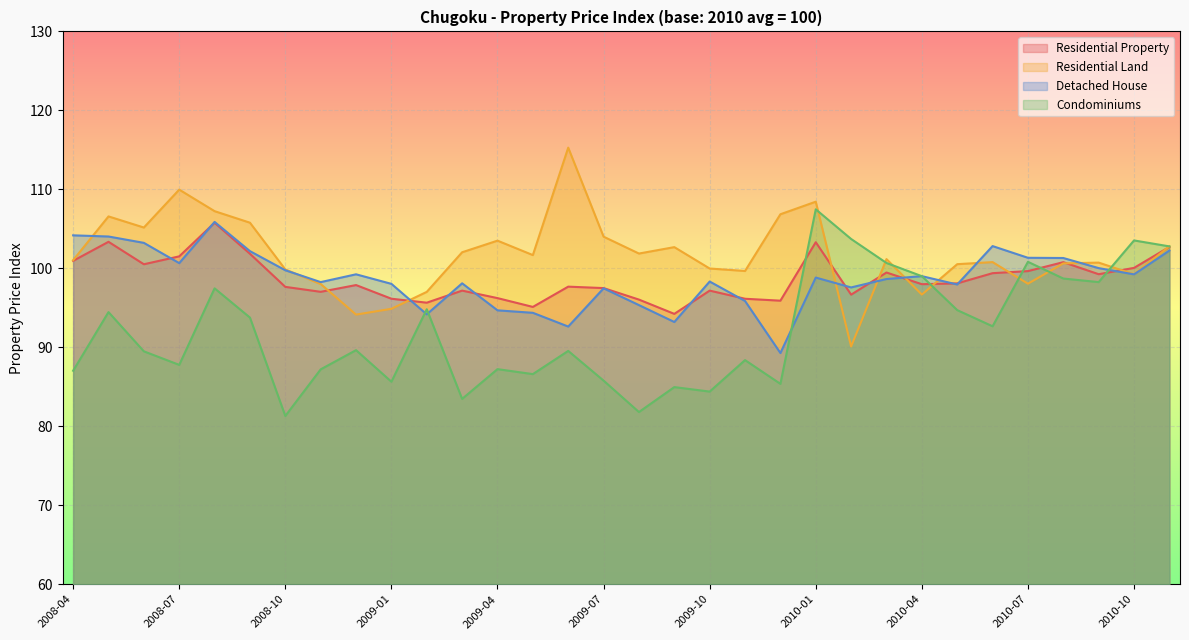

Which has a higher value, 2010-10 or 2008-10?

2010-10